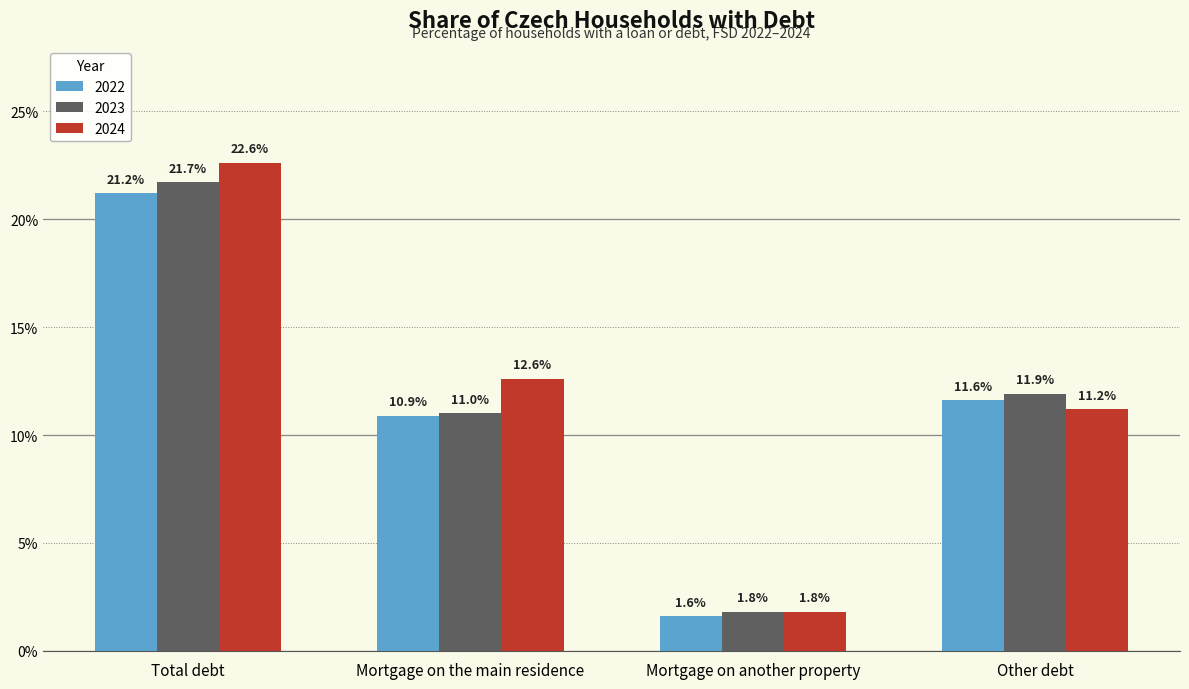

Reading left to right, what are all the values shown in this chart?

2022: Total debt=21.2	Mortgage on the main residence=10.9	Mortgage on another property=1.6	Other debt=11.6
2023: Total debt=21.7	Mortgage on the main residence=11.0	Mortgage on another property=1.8	Other debt=11.9
2024: Total debt=22.6	Mortgage on the main residence=12.6	Mortgage on another property=1.8	Other debt=11.2